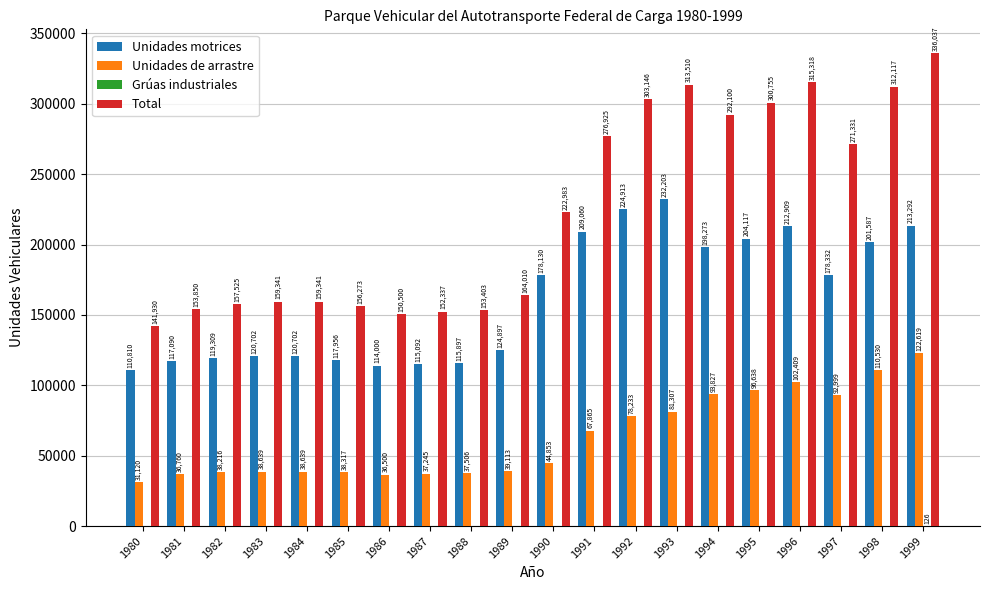

Is it true that Total equals 157525 at 1982?

True